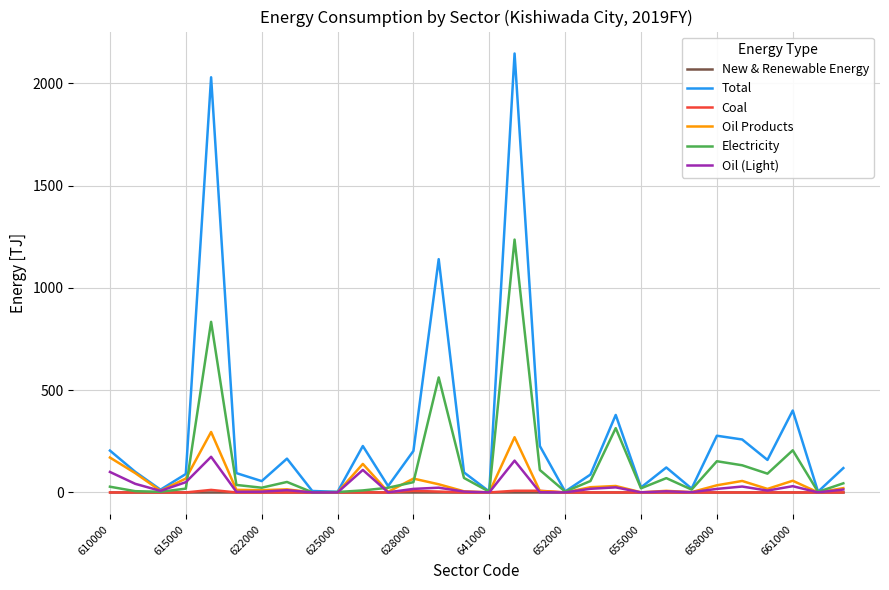

Which series has the largest total across all categories?

Total